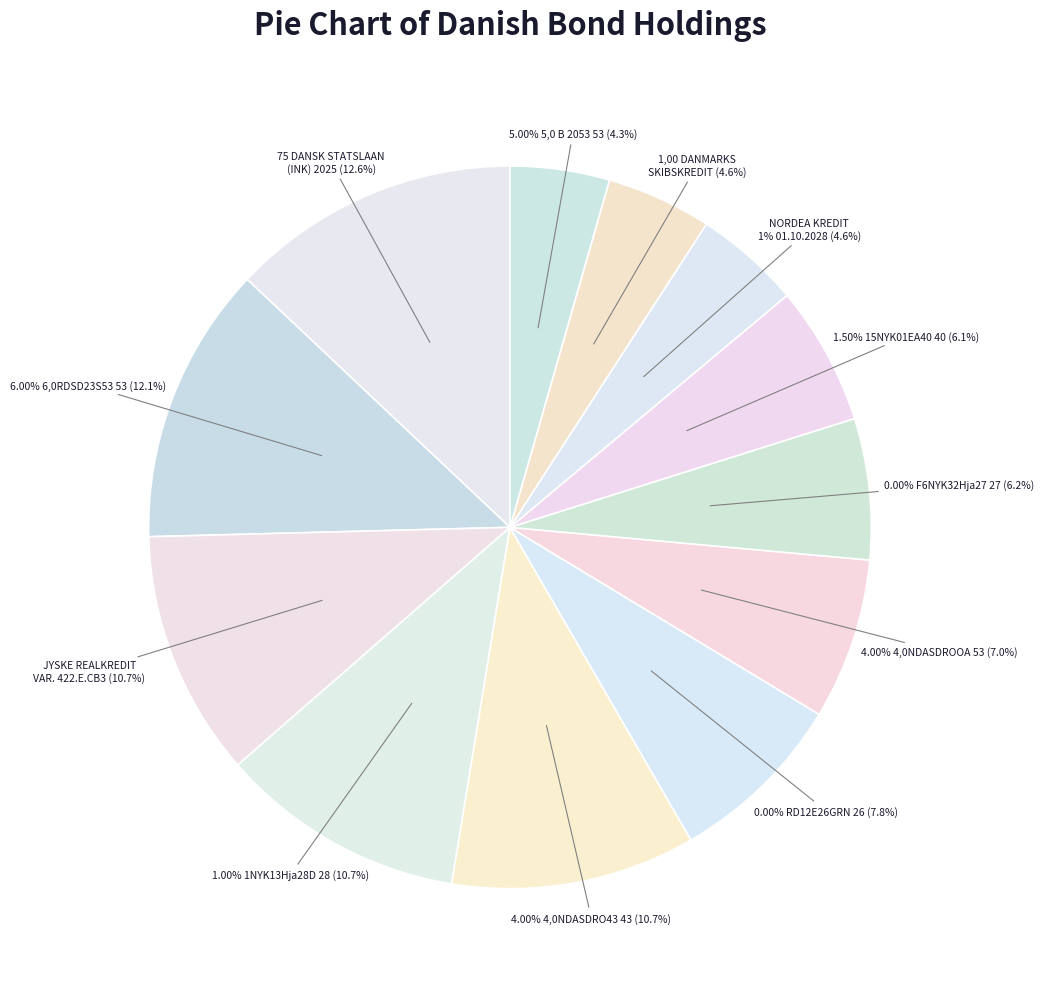

What is the largest slice in the pie chart?

75 DANSK STATSLAAN ST LAAN (INK) 2025